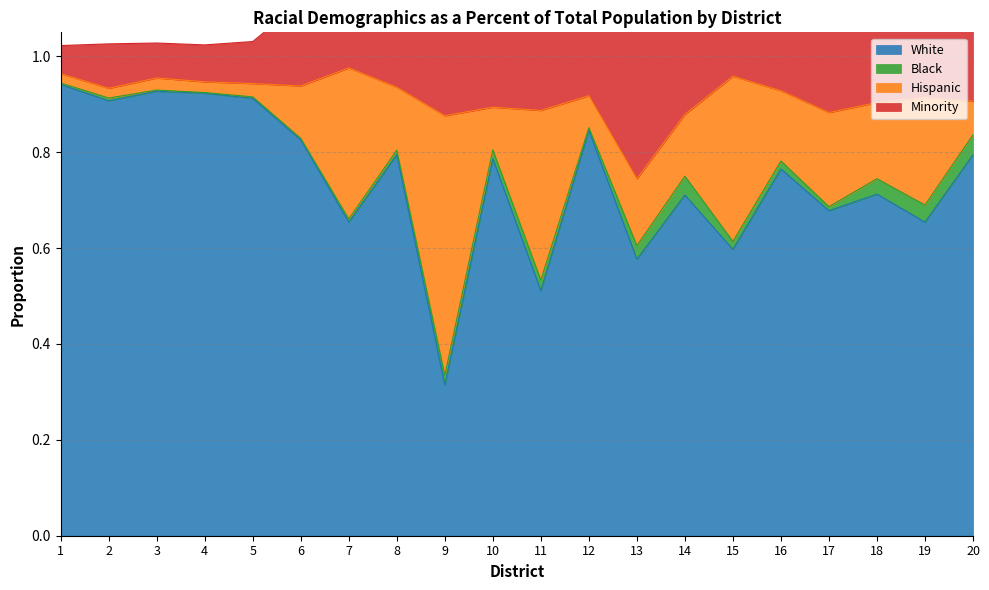

What is the sum of all White values?

14.8